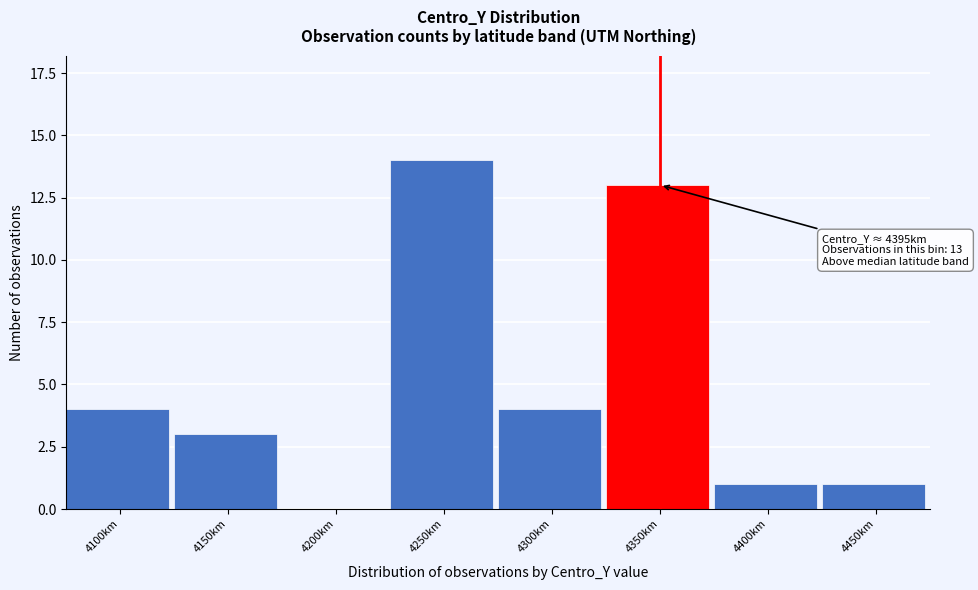

Reading left to right, extract all data points from this chart.

4100km=4	4150km=3	4200km=0	4250km=14	4300km=4	4350km=13	4400km=1	4450km=1